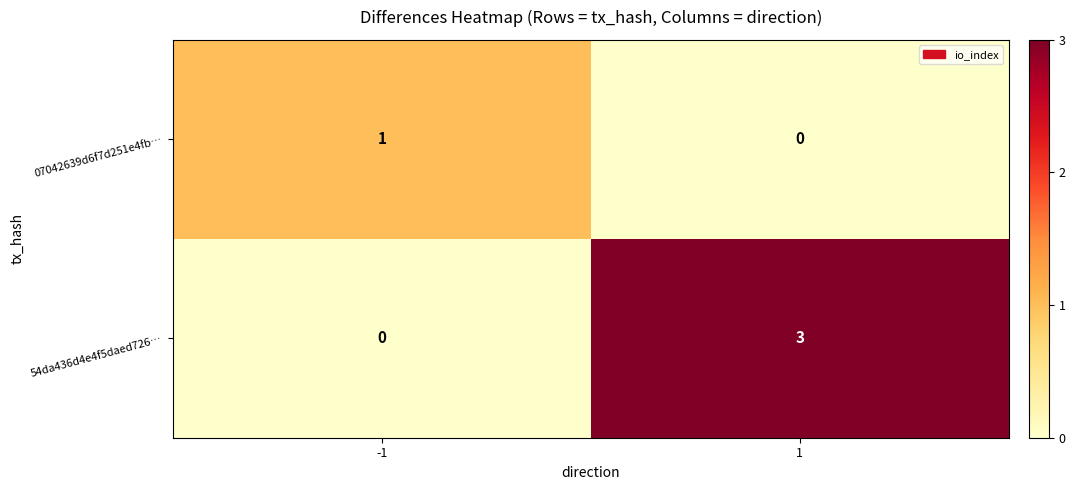

What is the maximum value for 54da436d4e4f5daed726…?

3